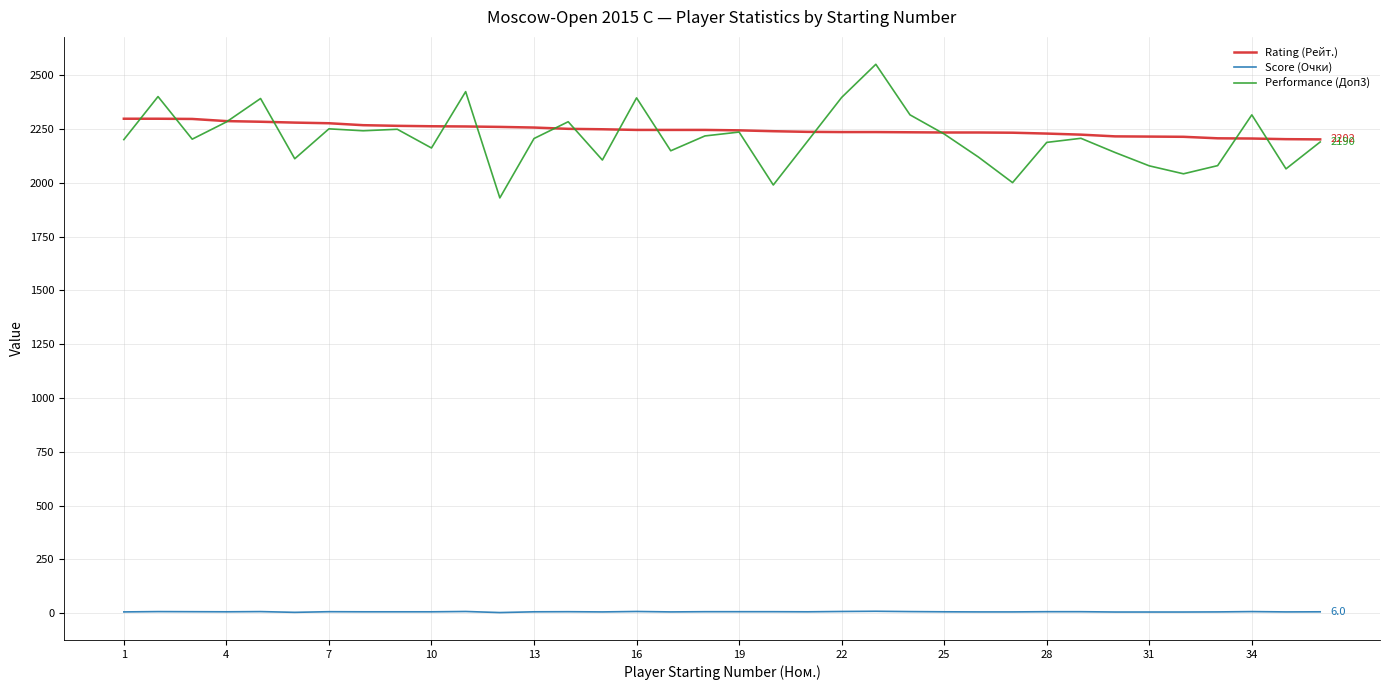

Which series has the largest range (max minus min)?

Performance (Доп3)